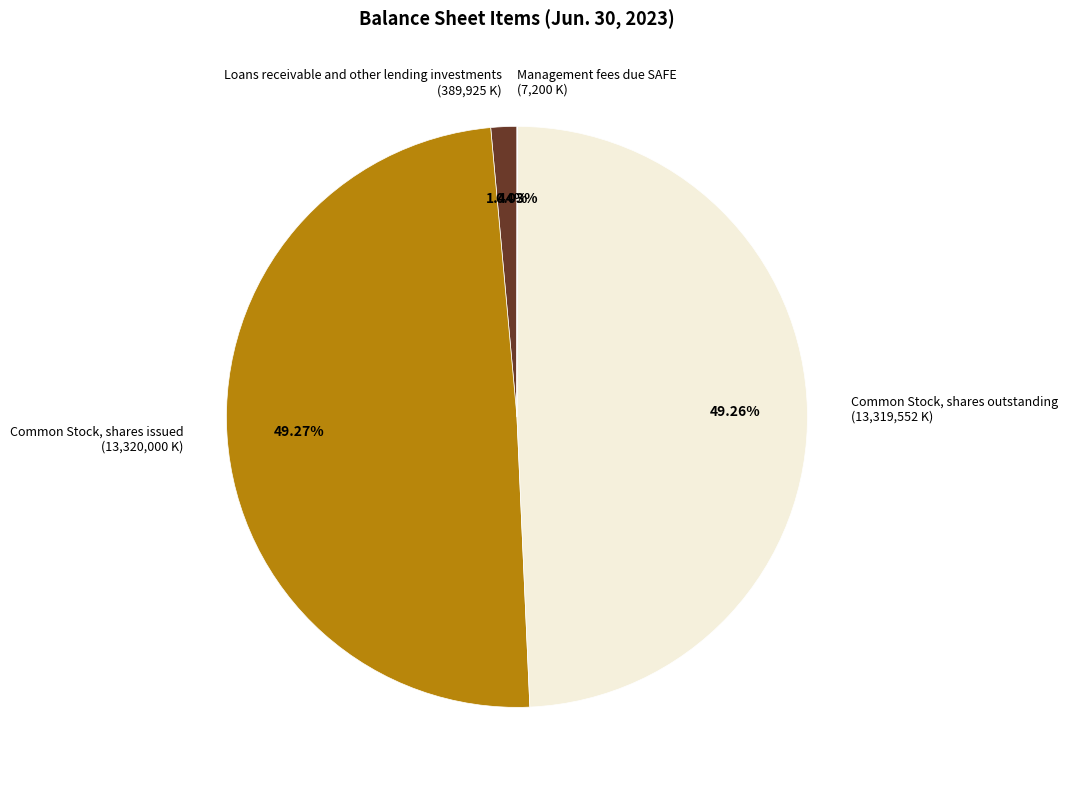

Is there a majority slice in this chart?

No